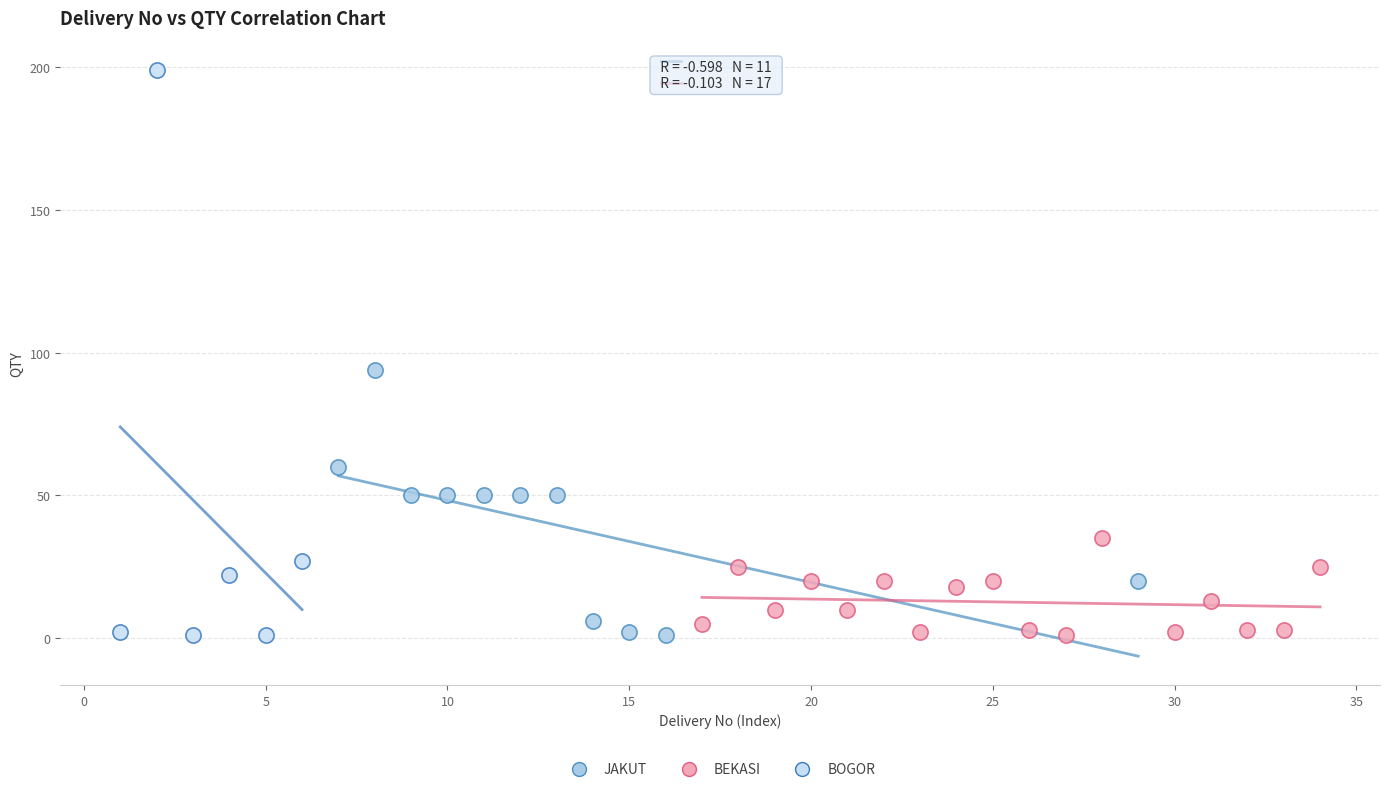

Which series reaches the maximum Y coordinate?

BOGOR